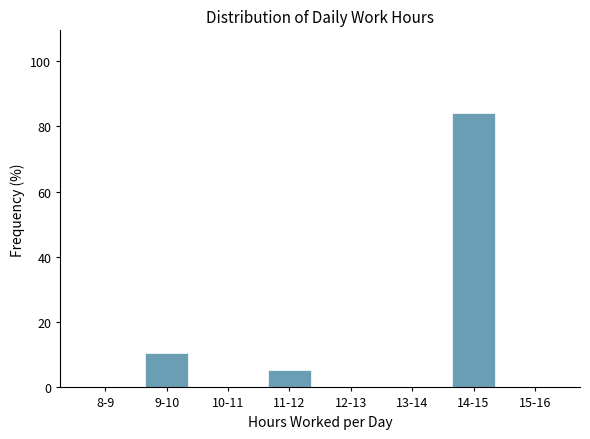

Reading left to right, list all the values displayed in this chart.

8-9=0.0	9-10=10.5	10-11=0.0	11-12=5.3	12-13=0.0	13-14=0.0	14-15=84.2	15-16=0.0